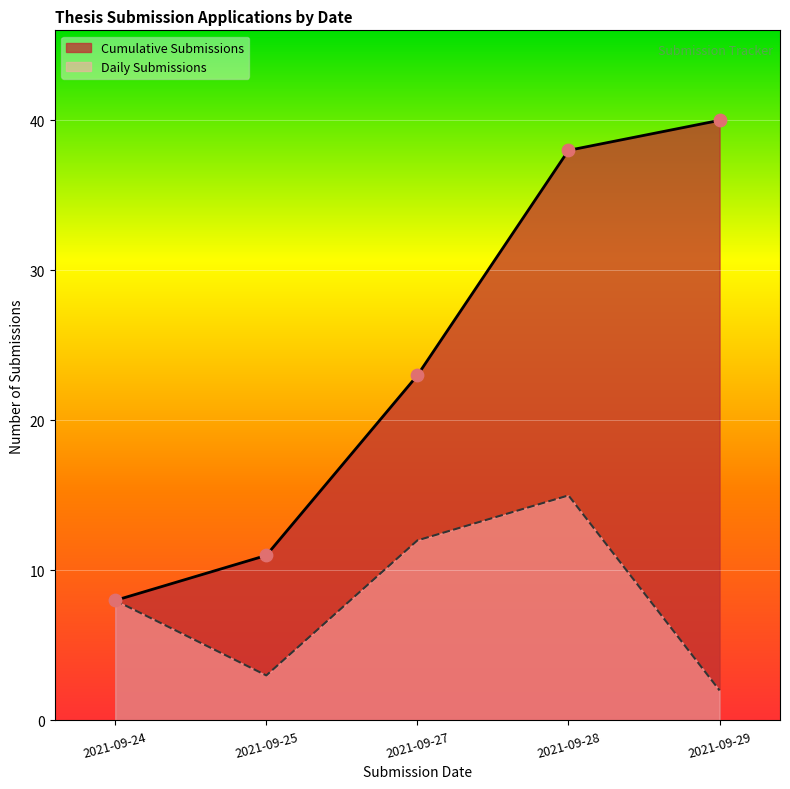

What is the ratio of the value at 2021-09-29 to the value at 2021-09-28?

0.1